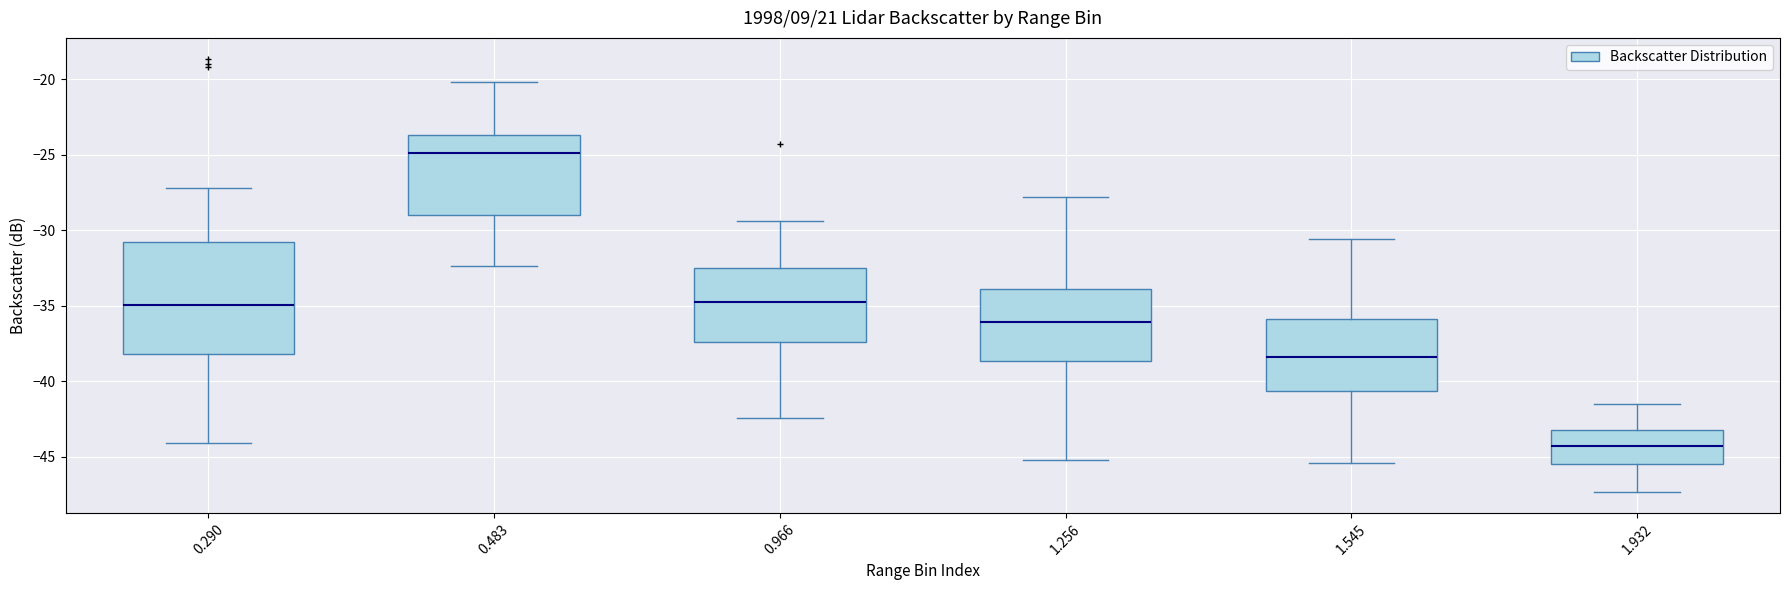

Which box has the highest median line?

0.483